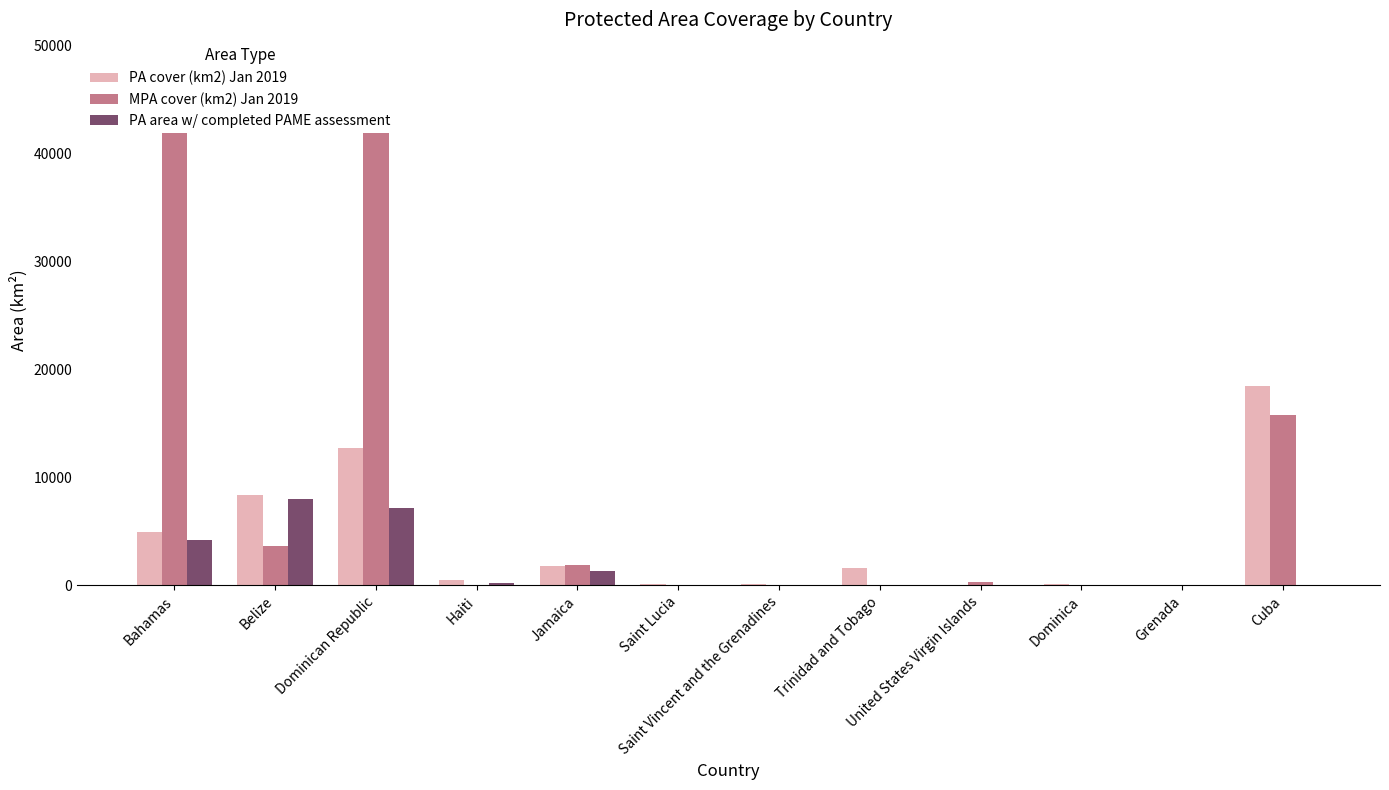

What position from the right is Jamaica?

8